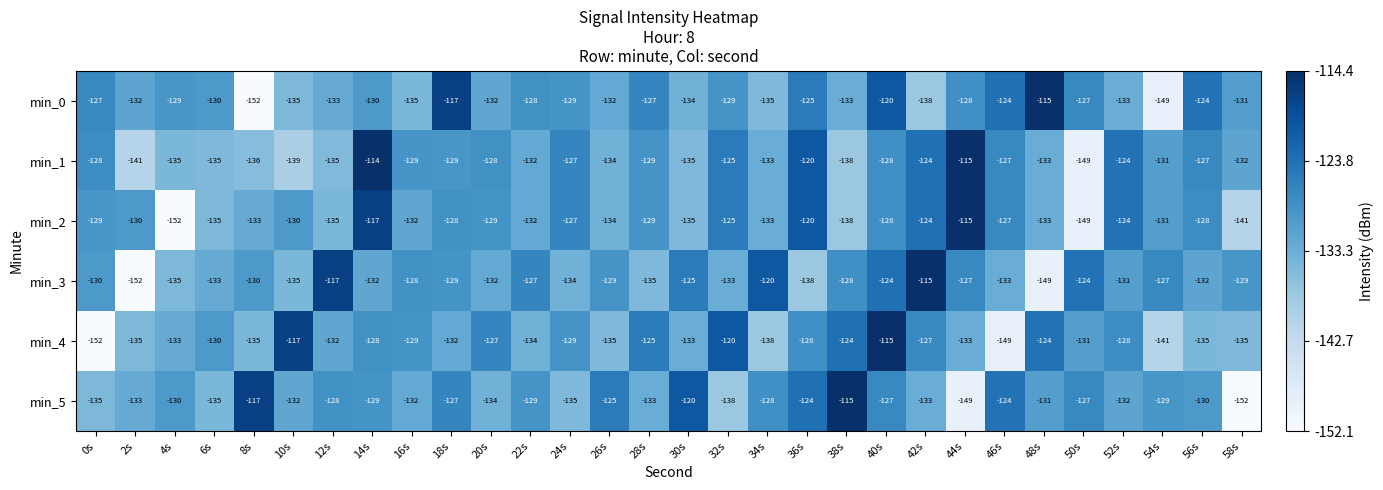

Which category has the lowest value in the min_4 series?

0s